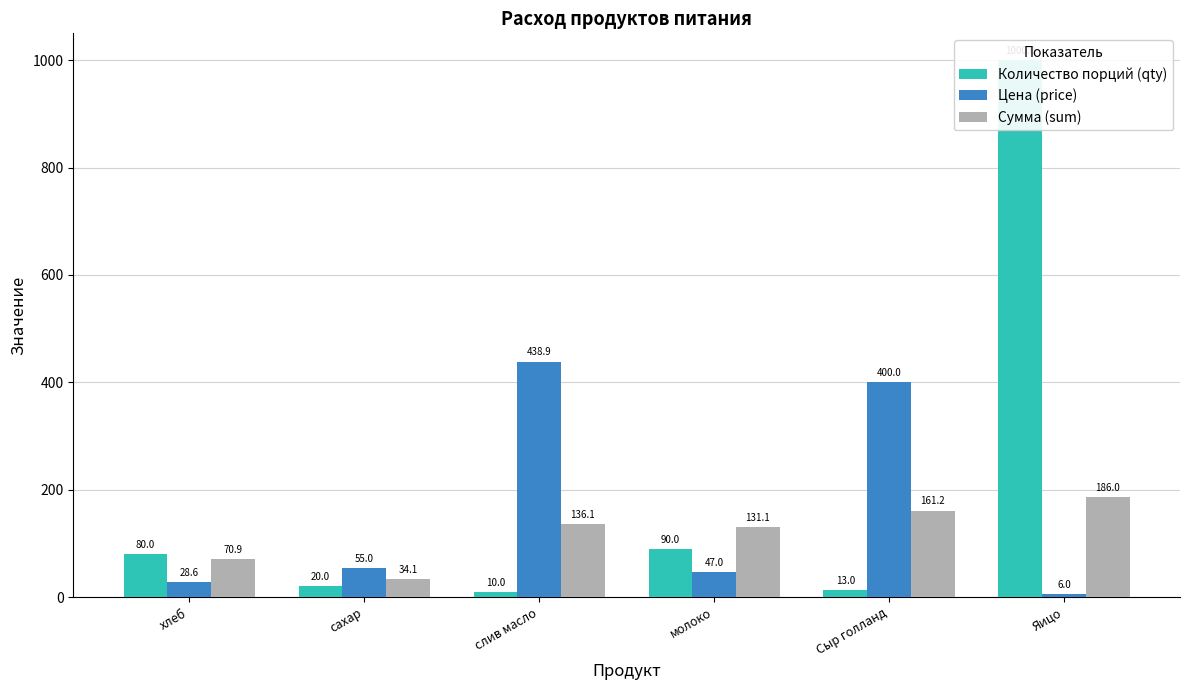

At which label is Количество порций (qty) closest to 505?

молоко